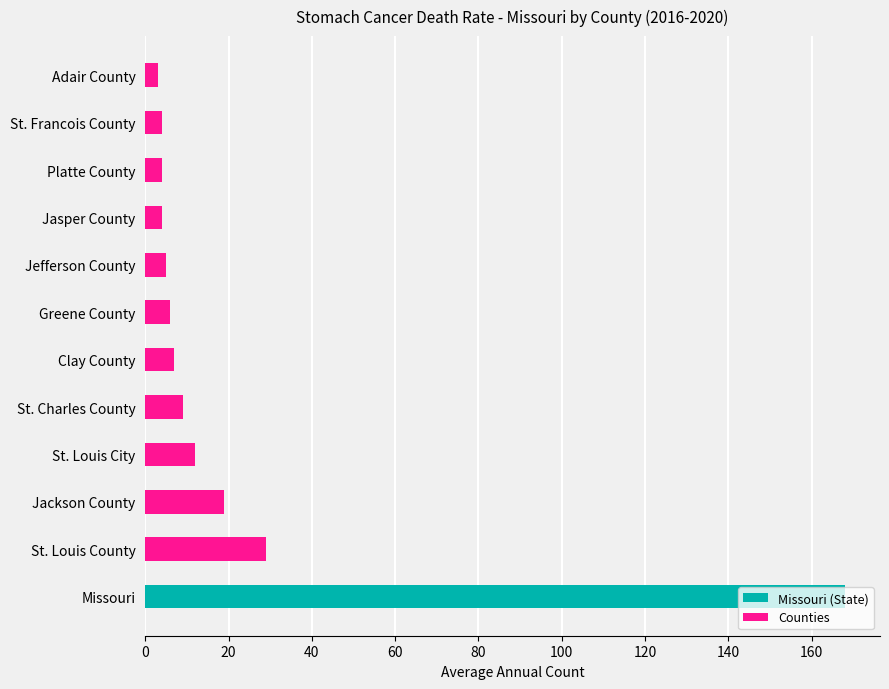

Where does the data first go above 7?

Missouri